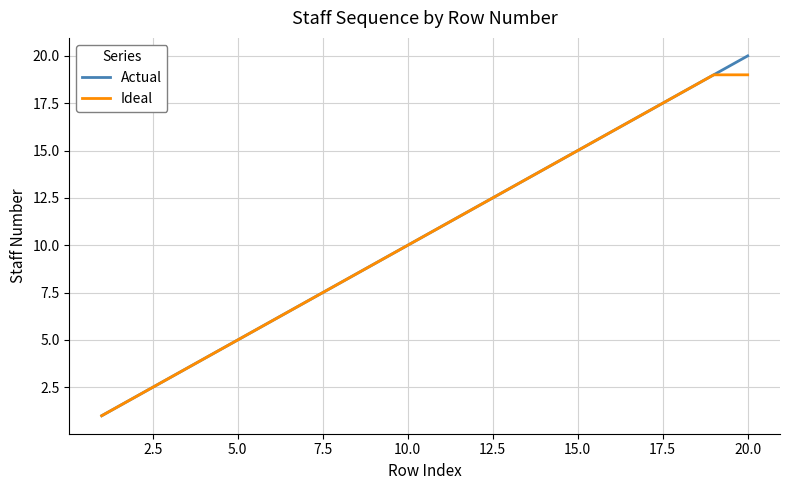

List the series in order of their peak value, lowest first.

Ideal, Actual